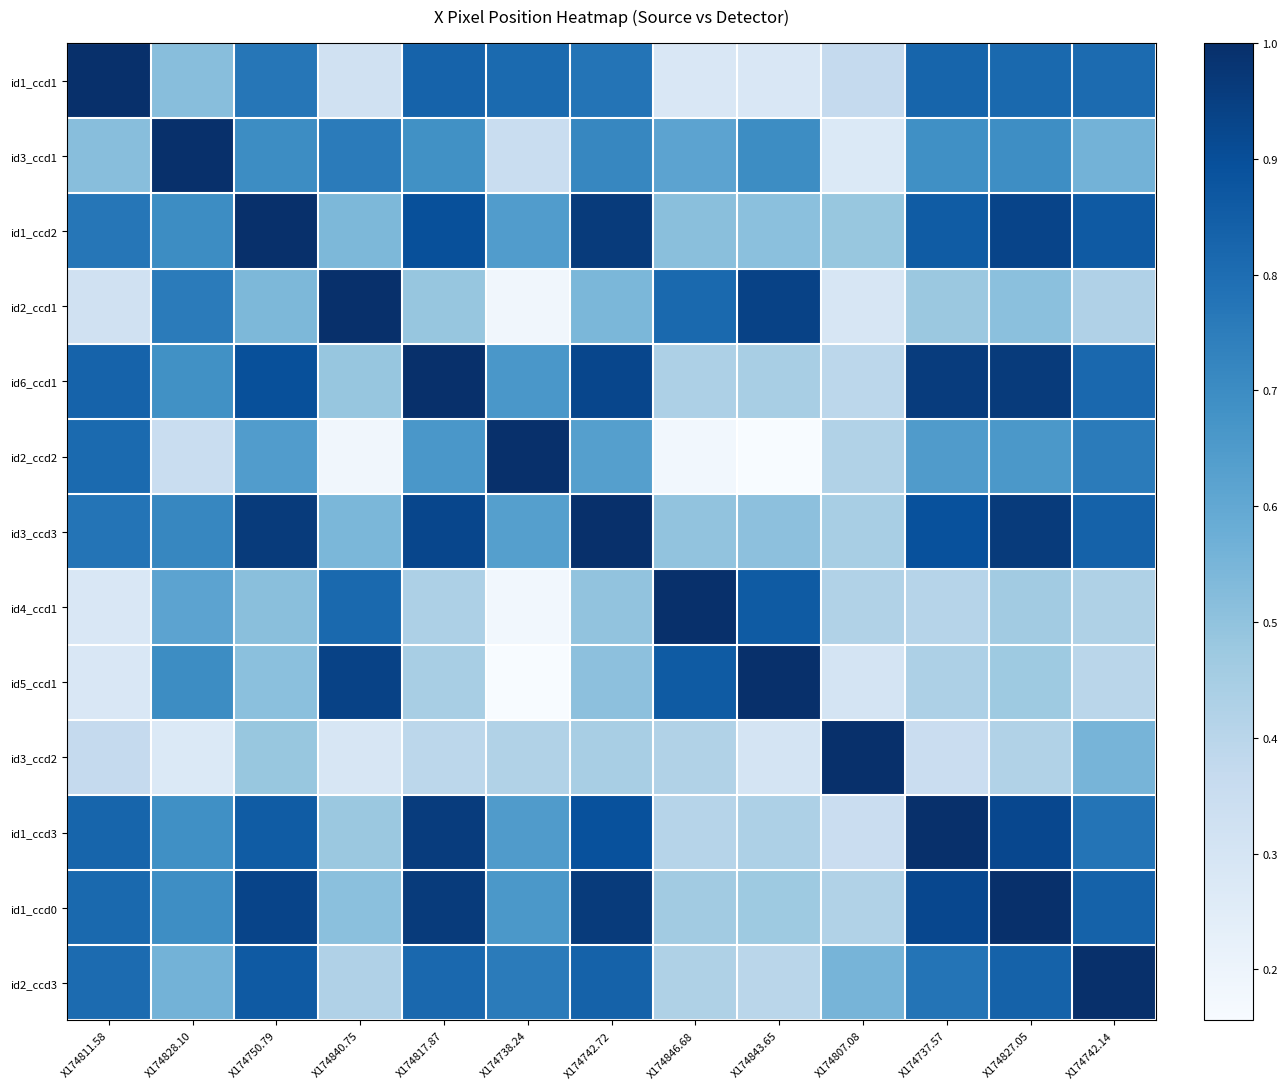

At which category does the chart reach its peak across all series?

X174811.58